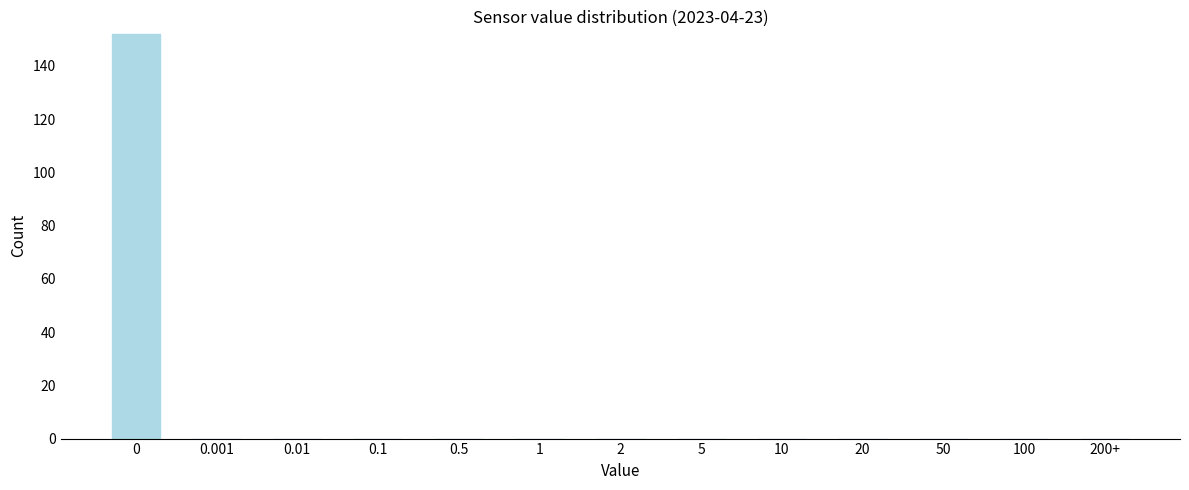

Reading left to right, what are all the values shown in this chart?

0=152	0.001=0	0.01=0	0.1=0	0.5=0	1=0	2=0	5=0	10=0	20=0	50=0	100=0	200+=0